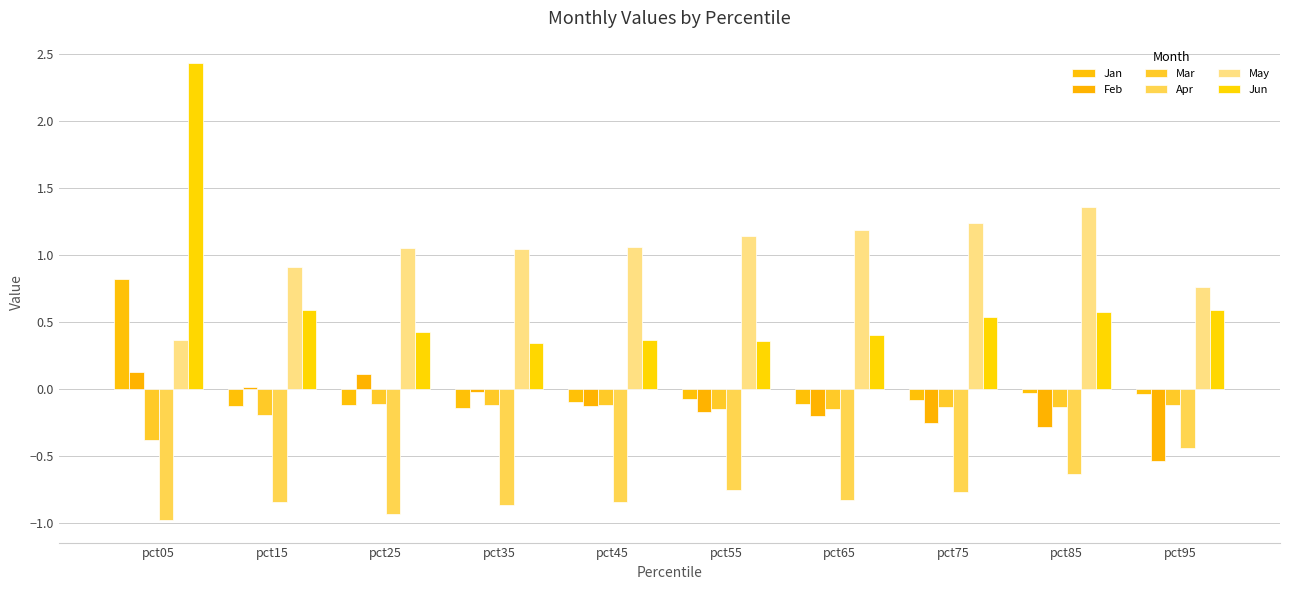

Rank the series at pct75 from lowest to highest value.

Apr, Feb, Mar, Jan, Jun, May